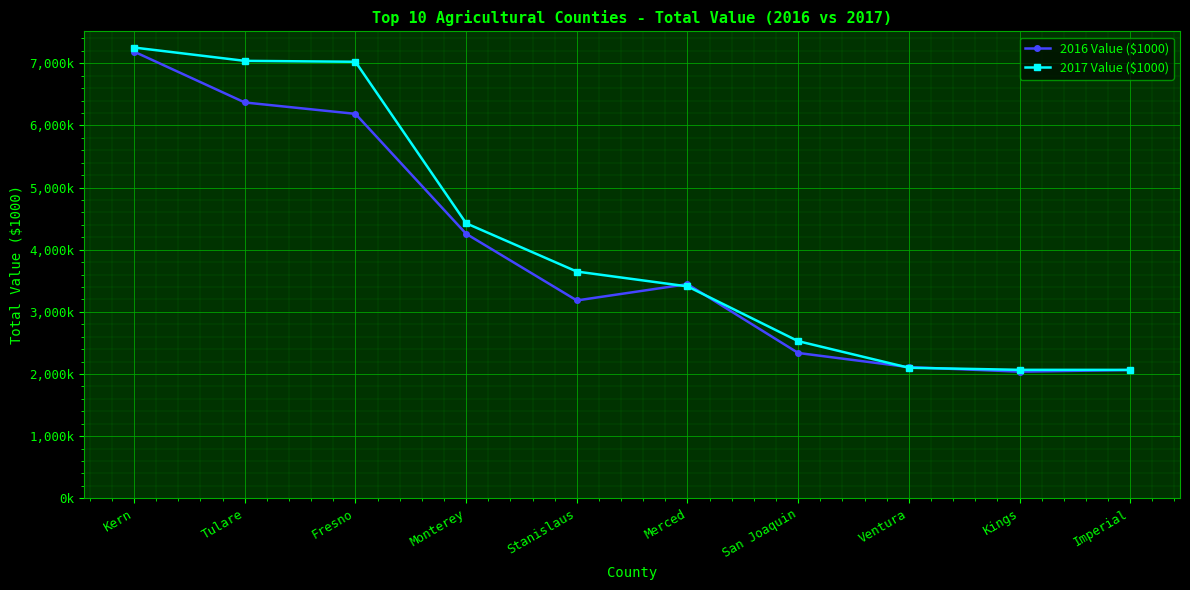

The 2016 Value ($1000) series shows 3614454 at Kings. True or false?

False